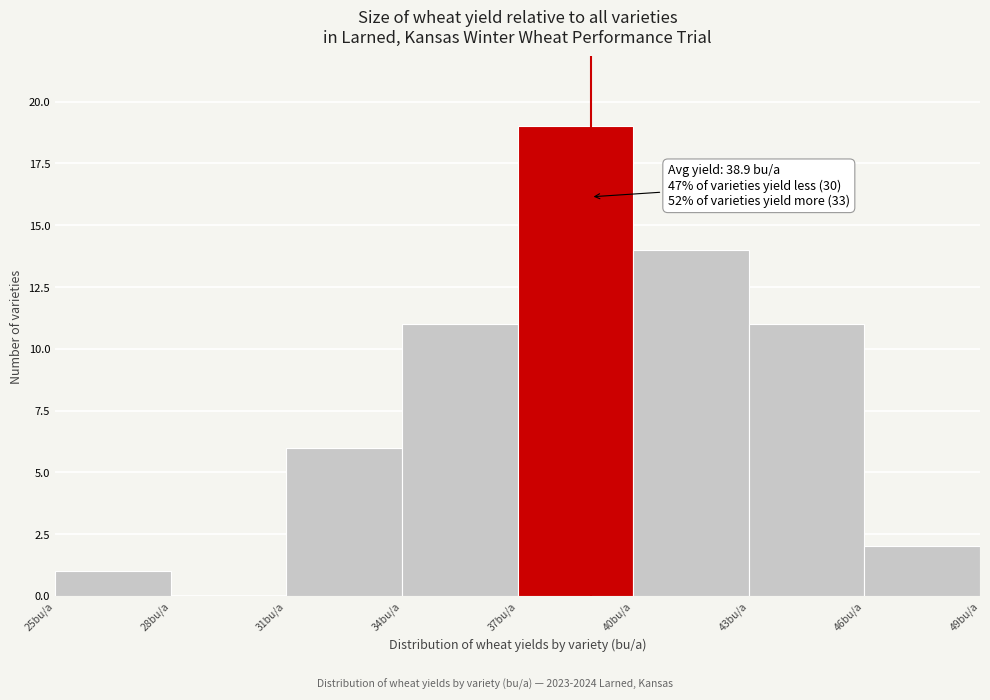

Over which range of the x-axis is the bar tallest?

37 to 40